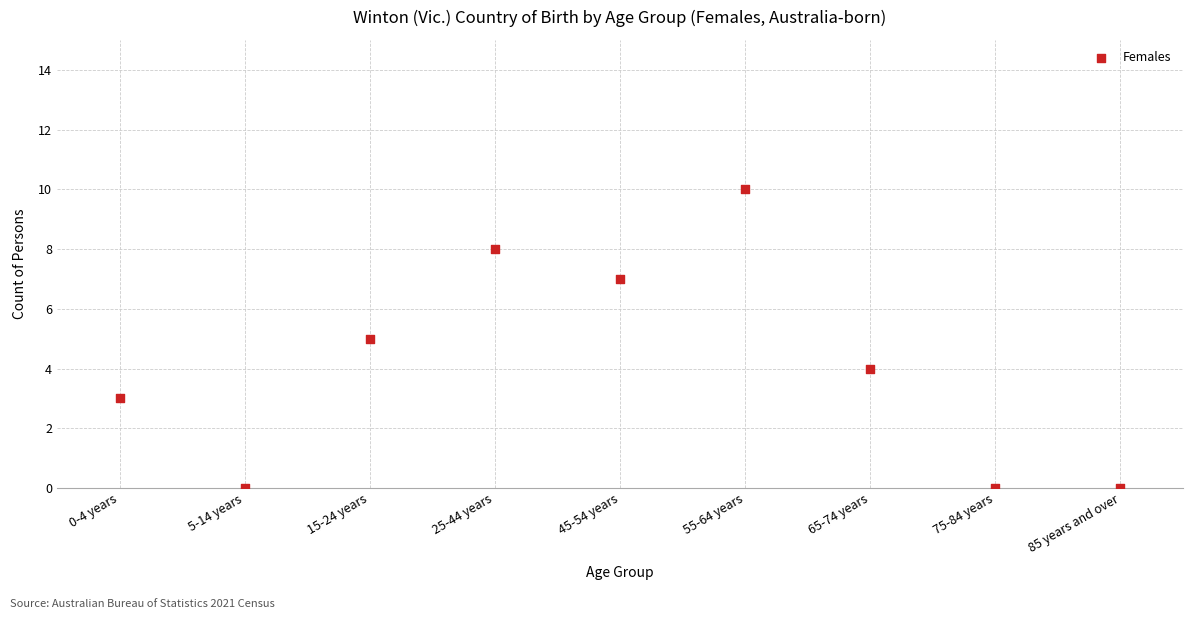

What is the range of Y values (max minus min)?

10